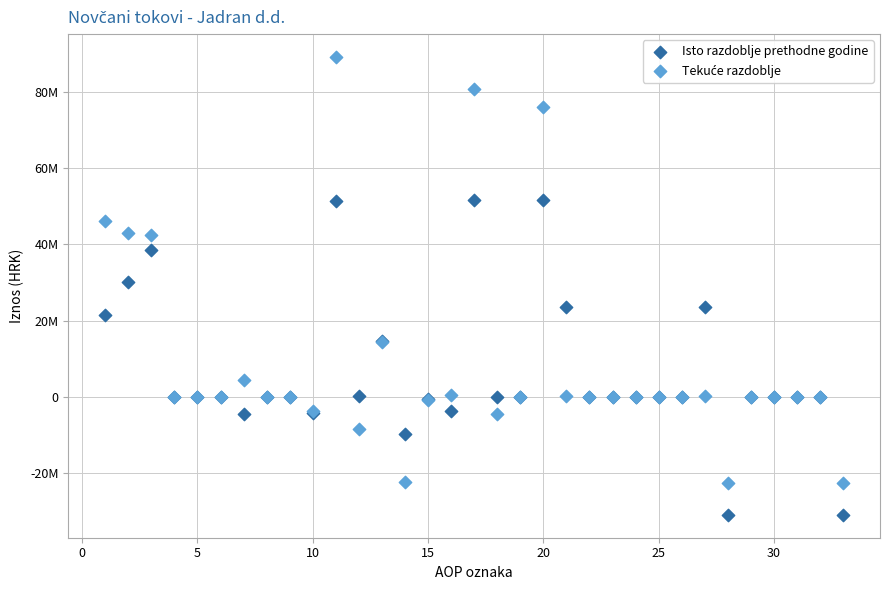

Which series reaches the minimum Y coordinate?

Isto razdoblje prethodne godine